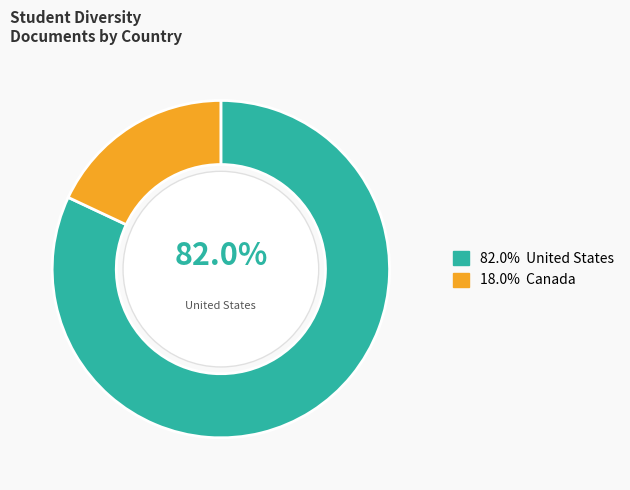

Is there a majority slice in this chart?

Yes